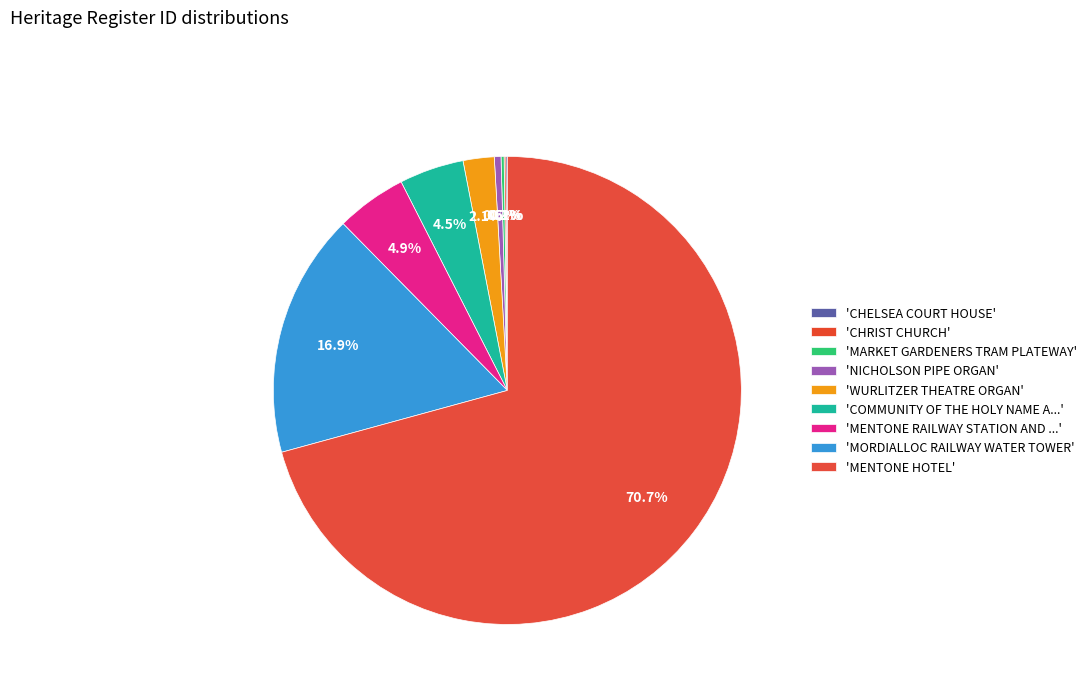

Which category has the smallest portion of the pie?

CHELSEA COURT HOUSE